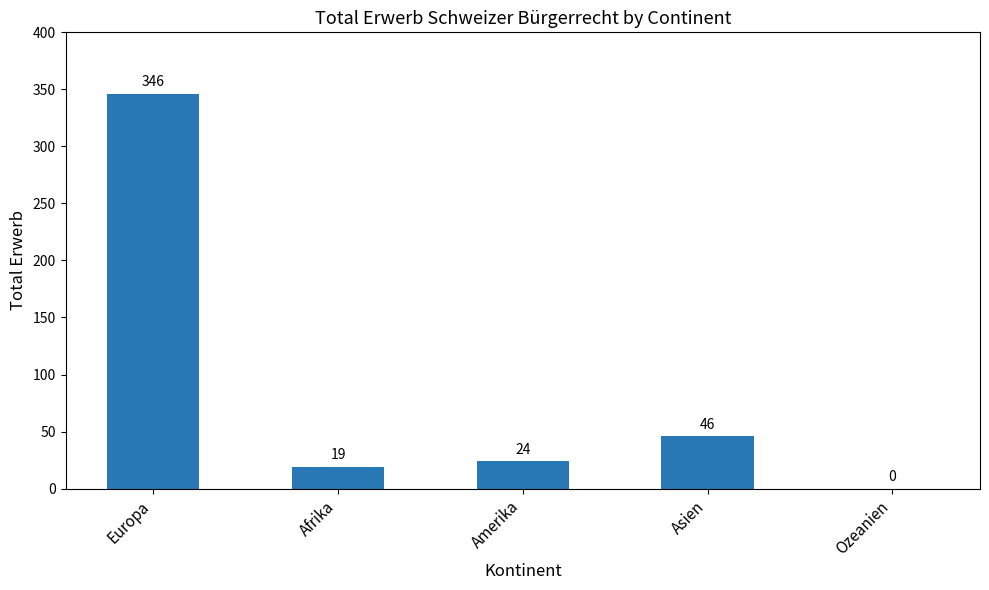

Count the number of data series in this chart.

1